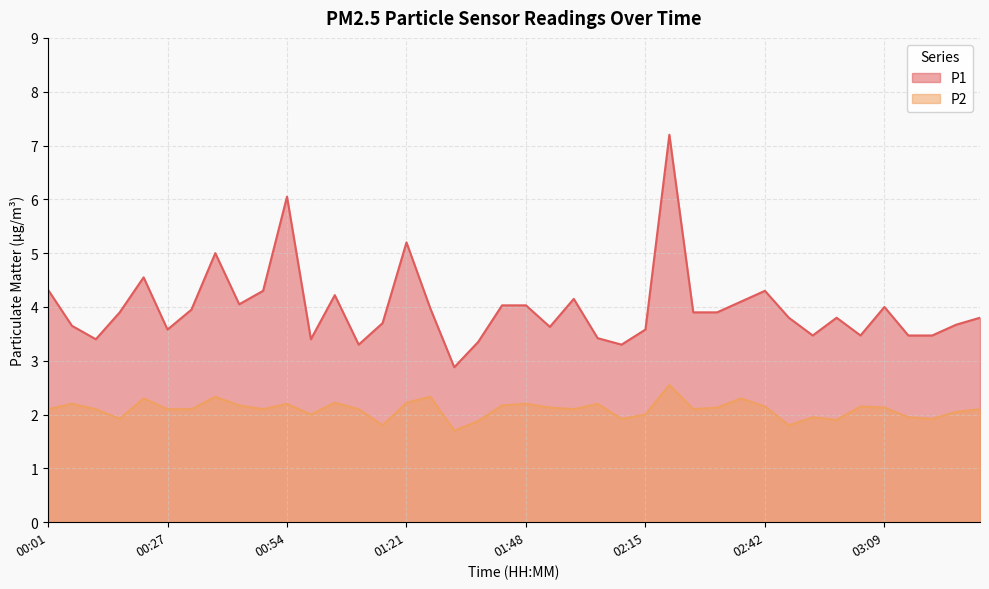

Where is the first local maximum for P1?

00:22